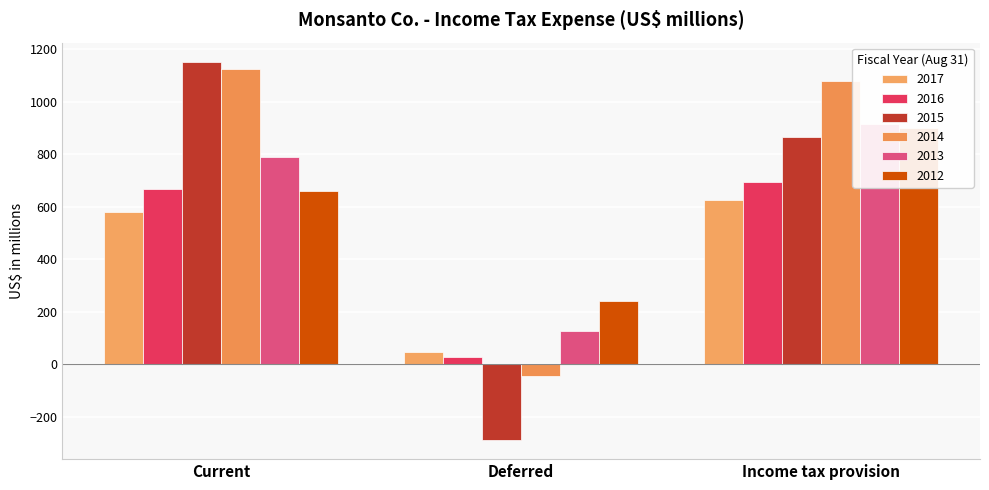

What is the label of the 2nd bar from the left?

Deferred